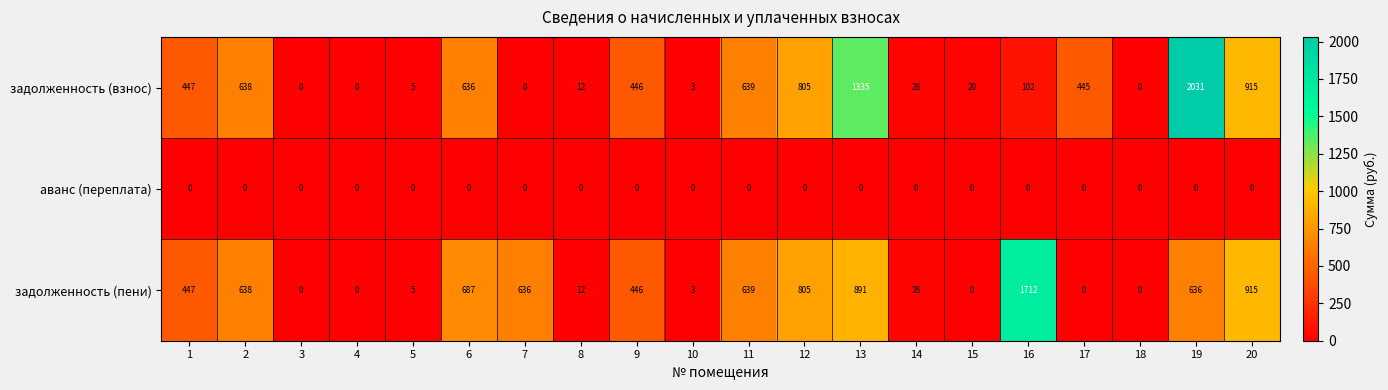

What is the sum of all задолженность (взнос) values?

8507